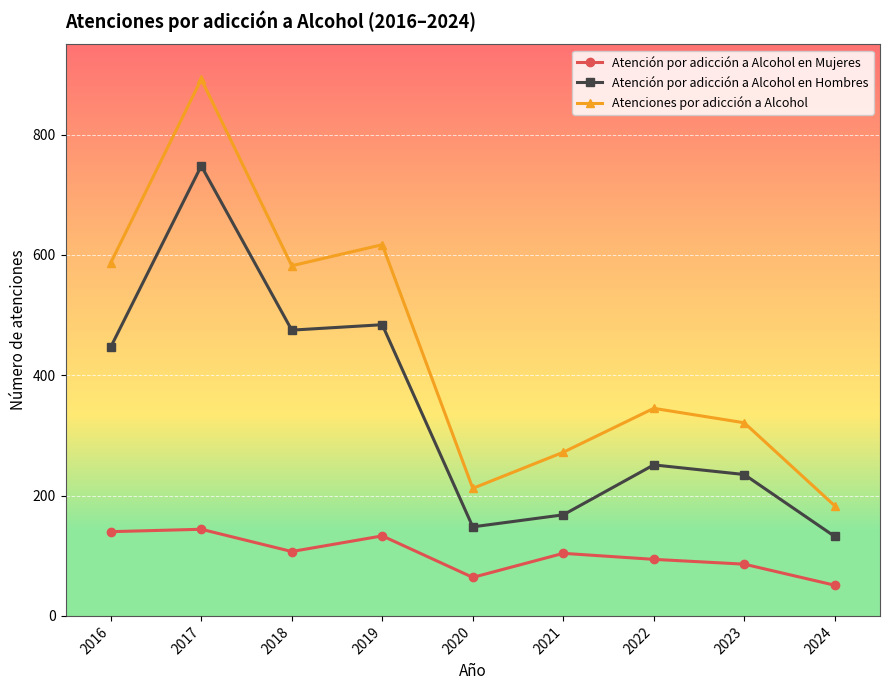

Rank the series by their average value, from lowest to highest.

Atención por adicción a Alcohol en Mujeres, Atención por adicción a Alcohol en Hombres, Atenciones por adicción a Alcohol